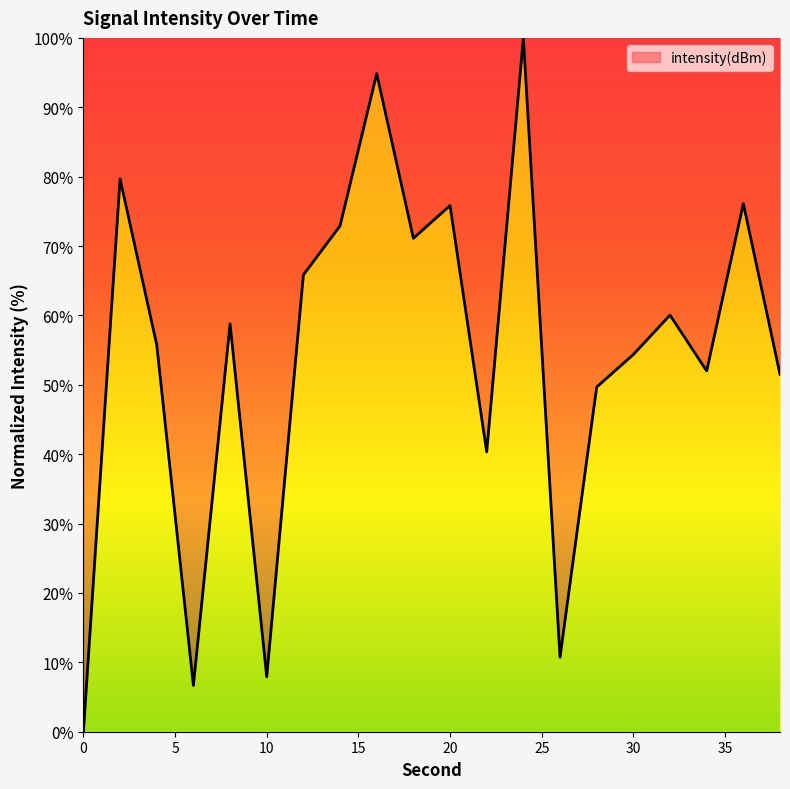

What is the maximum value shown in the chart?

100.0